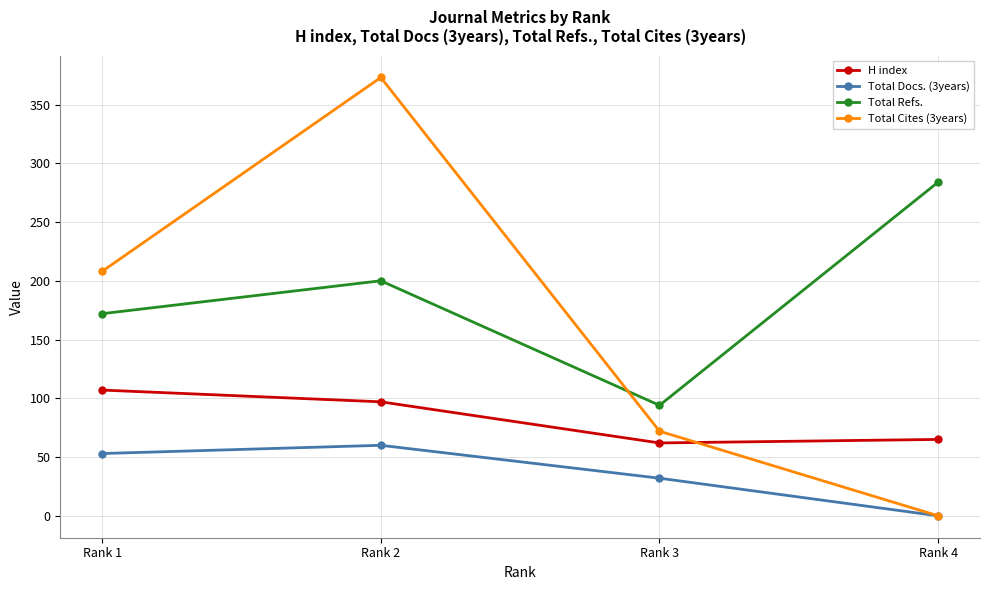

True or false: Total Docs. (3years) and H index intersect in this chart.

False